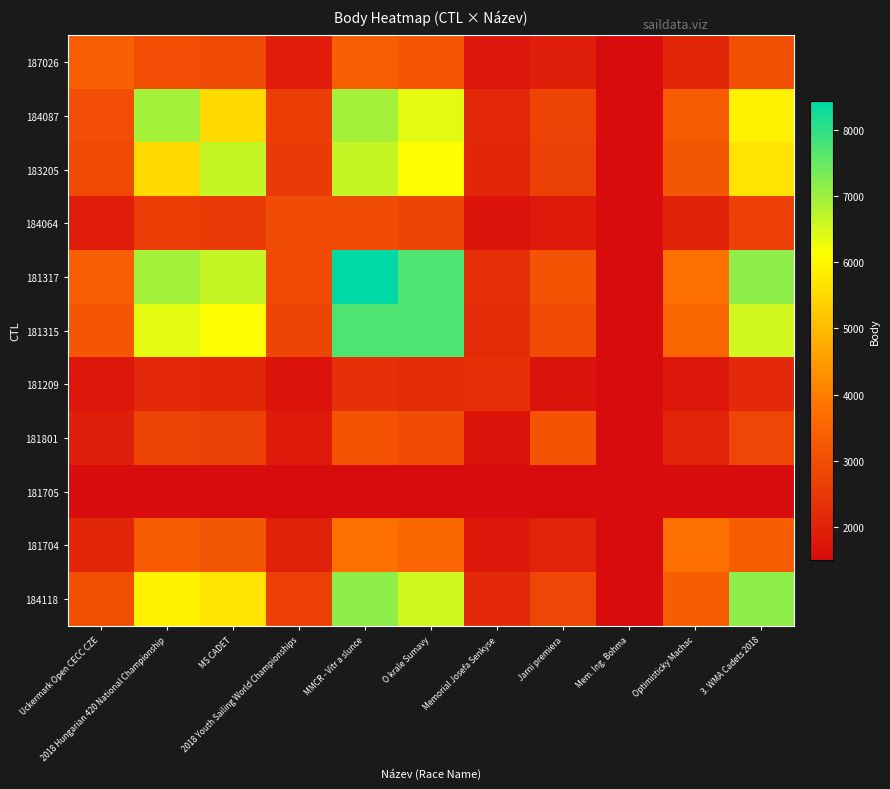

How many categories are shown in the chart?

11